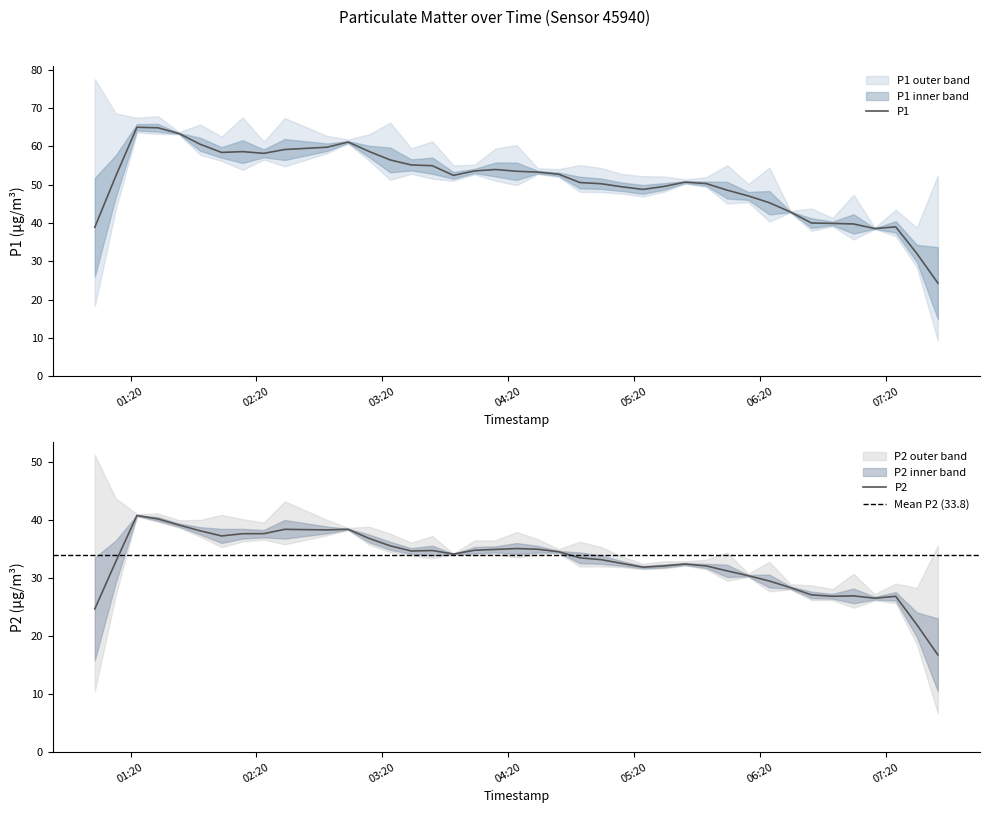

True or false: P1 has a value of 117.2 at 2024-03-23T01:23:03.

False